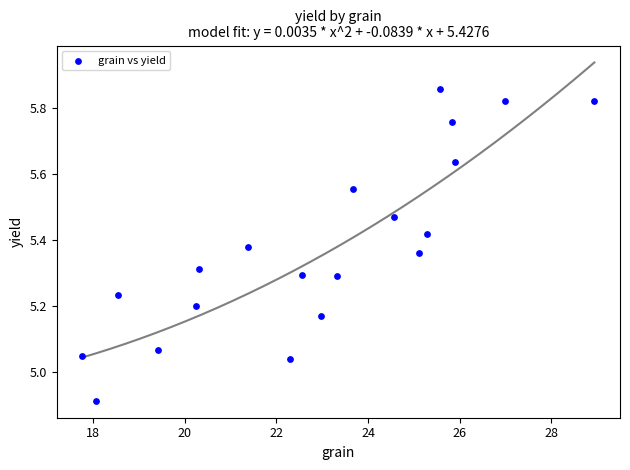

What is the range of Y values (max minus min)?

0.9